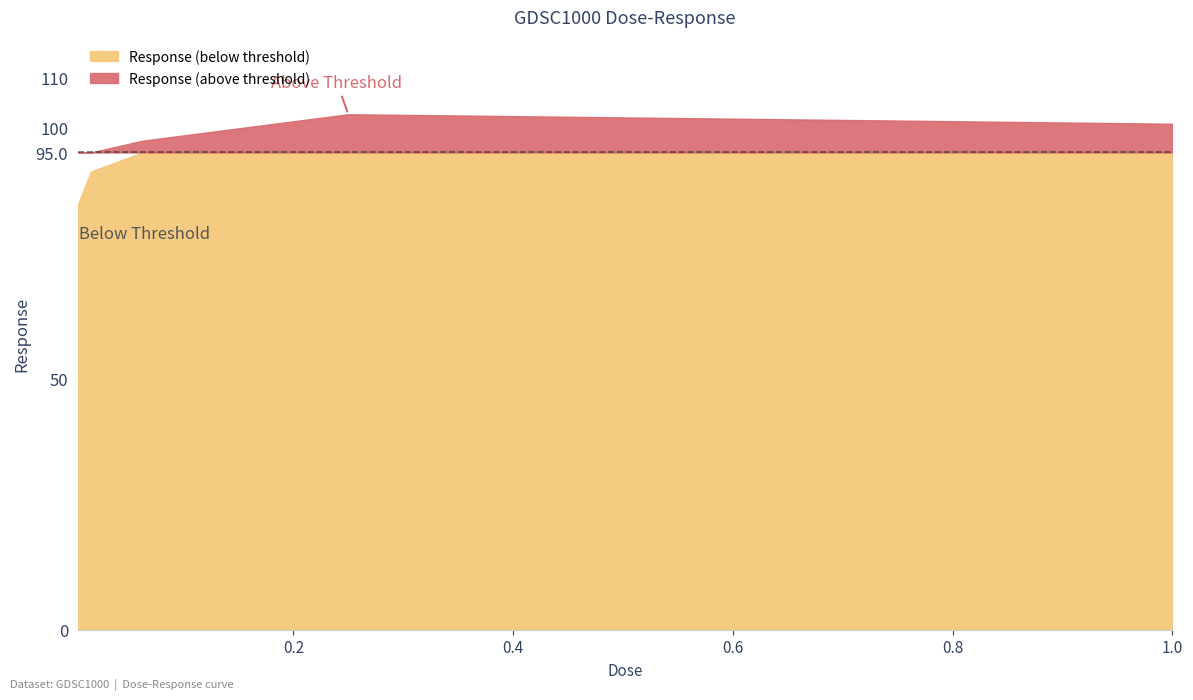

The value at 0.00390625 is 132.2. True or false?

False